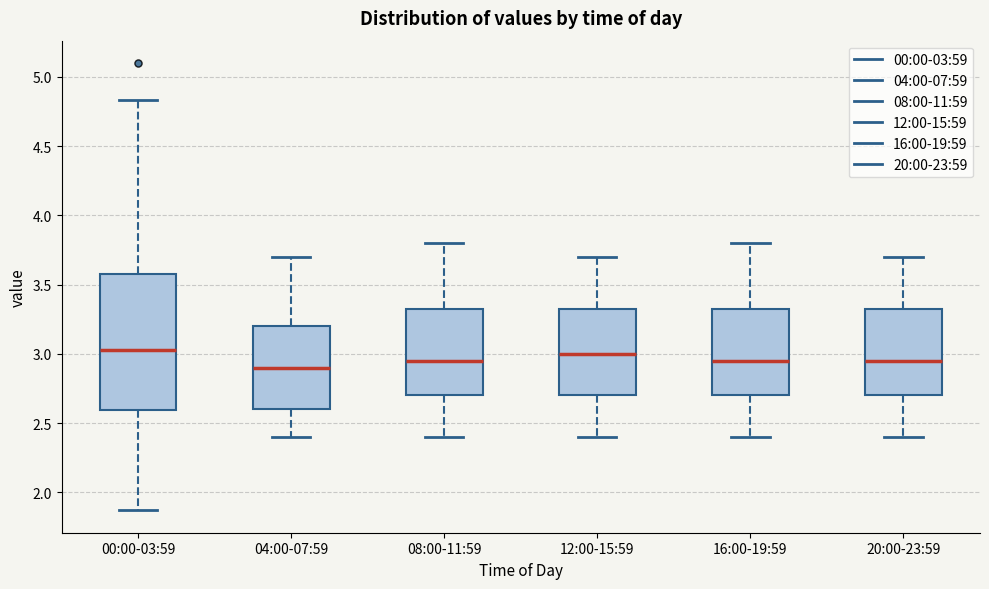

Reading left to right, read every box against the y-axis: the position of its median line, the range the box covers, and the ends of its whiskers. The values are not printed on the chart, so give them approximately, as read against the axis.

00:00-03:59: median 3.05, box 2.60 to 3.60, whiskers 1.85 to 4.85
04:00-07:59: median 2.90, box 2.60 to 3.20, whiskers 2.40 to 3.70
08:00-11:59: median 2.95, box 2.70 to 3.35, whiskers 2.40 to 3.80
12:00-15:59: median 3.00, box 2.70 to 3.35, whiskers 2.40 to 3.70
16:00-19:59: median 2.95, box 2.70 to 3.35, whiskers 2.40 to 3.80
20:00-23:59: median 2.95, box 2.70 to 3.35, whiskers 2.40 to 3.70